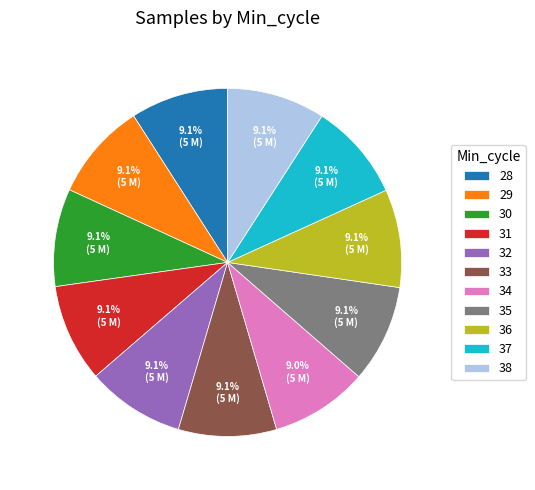

What is the ratio of the value at 32 to the value at 28?

1.0